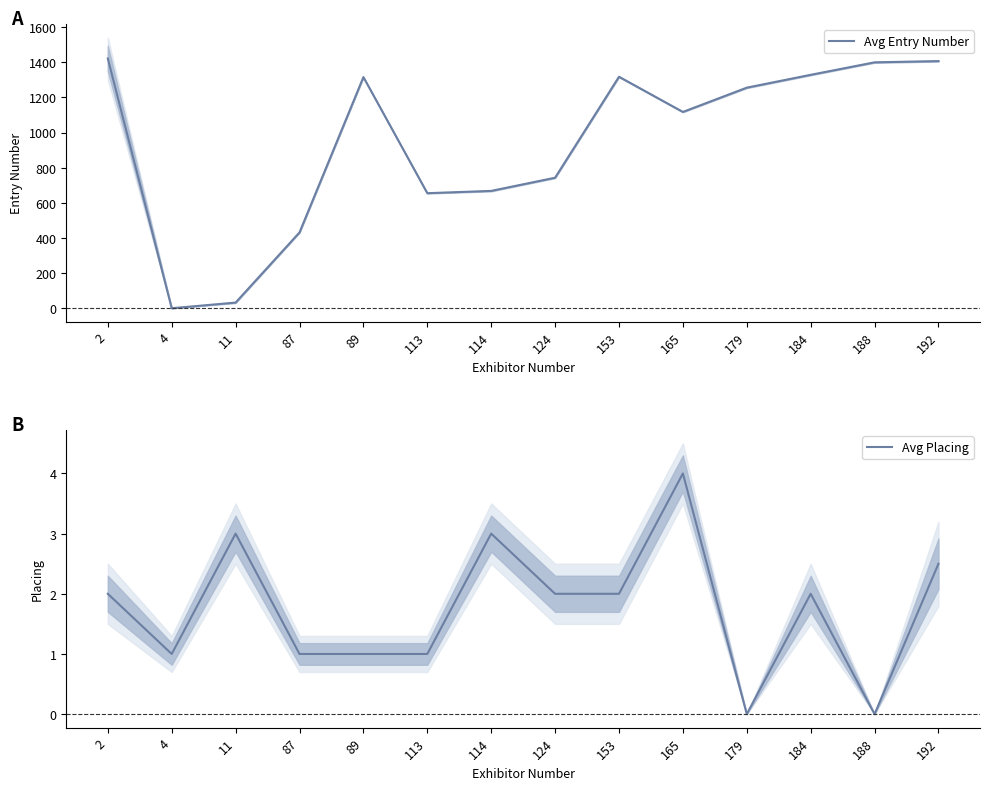

True or false: Avg Entry Number has a value of 391.2 at 188.

False